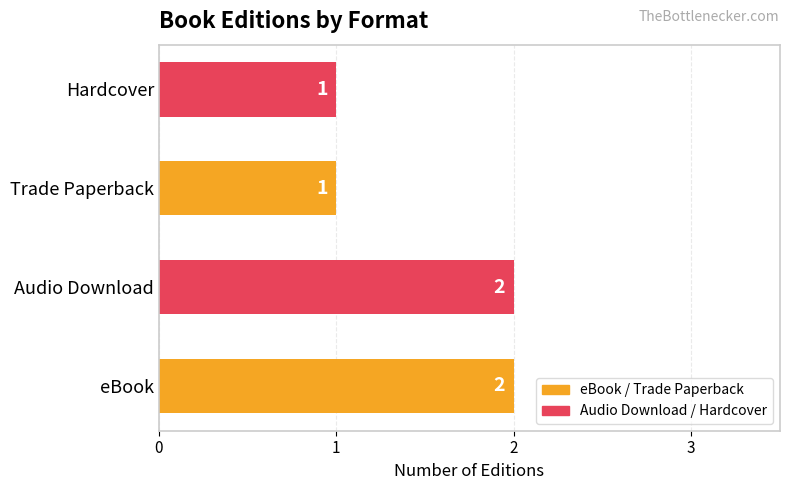

Which has a higher value, eBook or Hardcover?

eBook